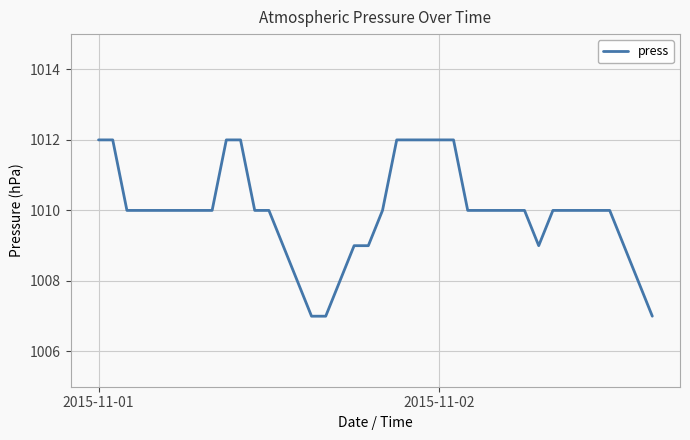

What is the smallest value displayed?

1007